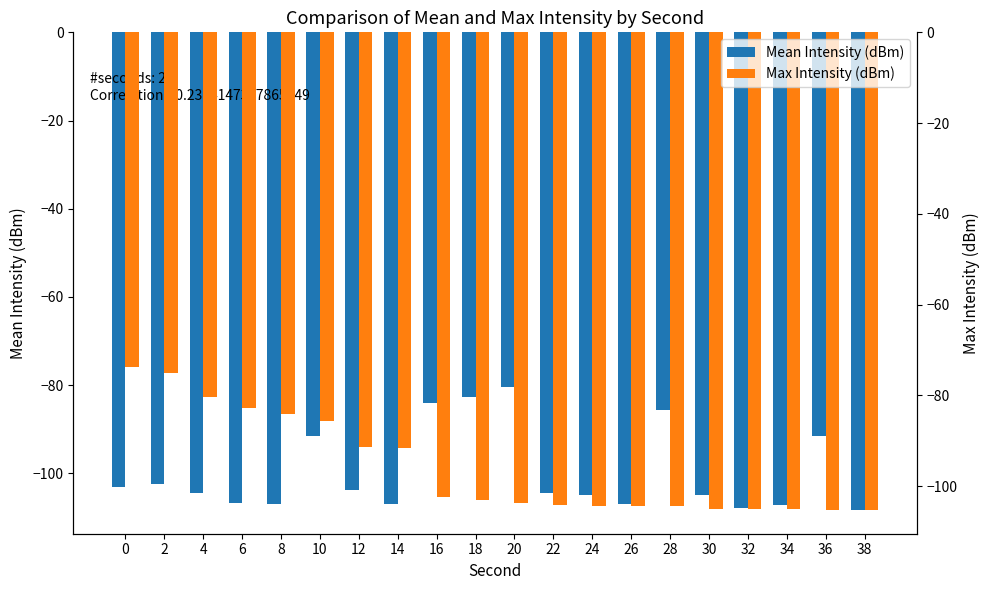

What is the value of the Mean Intensity (dBm) bar at the 17th from the left?

-107.9